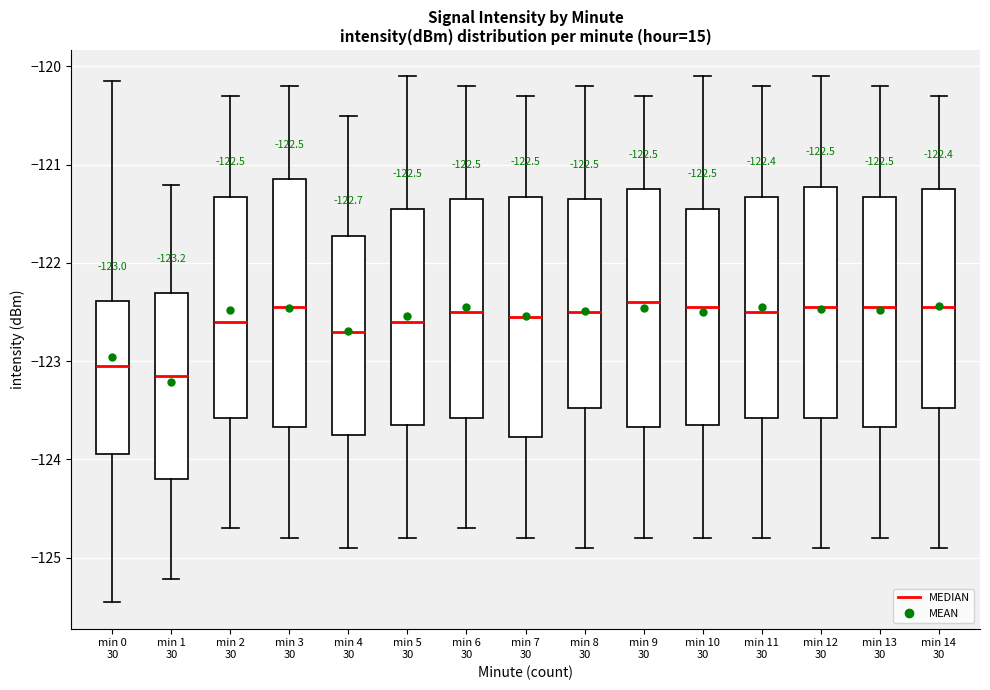

Which box has the lowest median line?

min 1 30